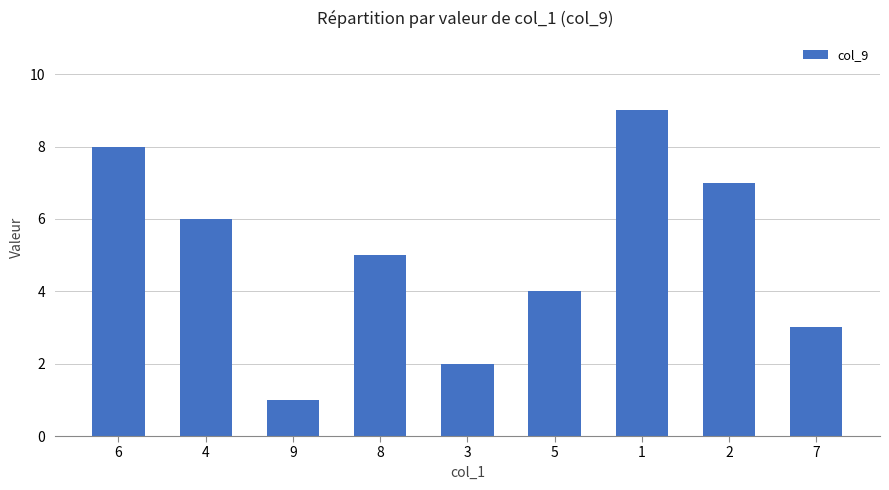

List the labels in order of value, largest first.

1, 6, 2, 4, 8, 5, 7, 3, 9